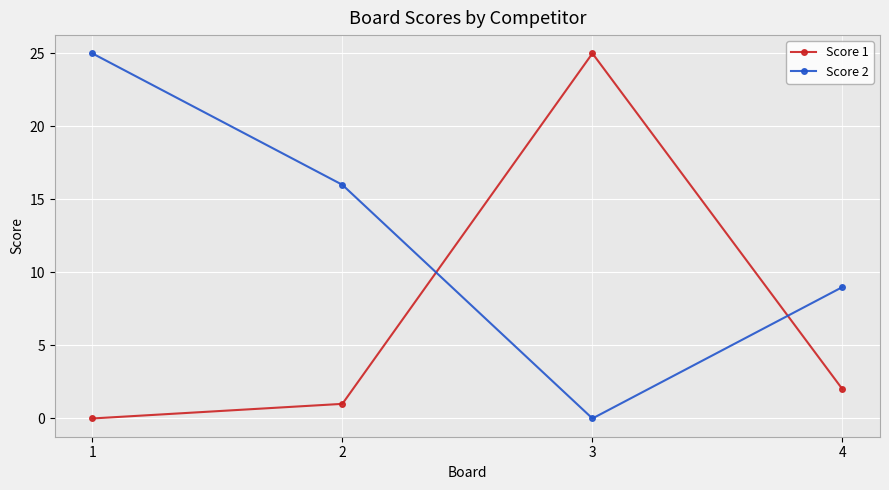

Is it true that Score 2 equals 24 at 2?

False